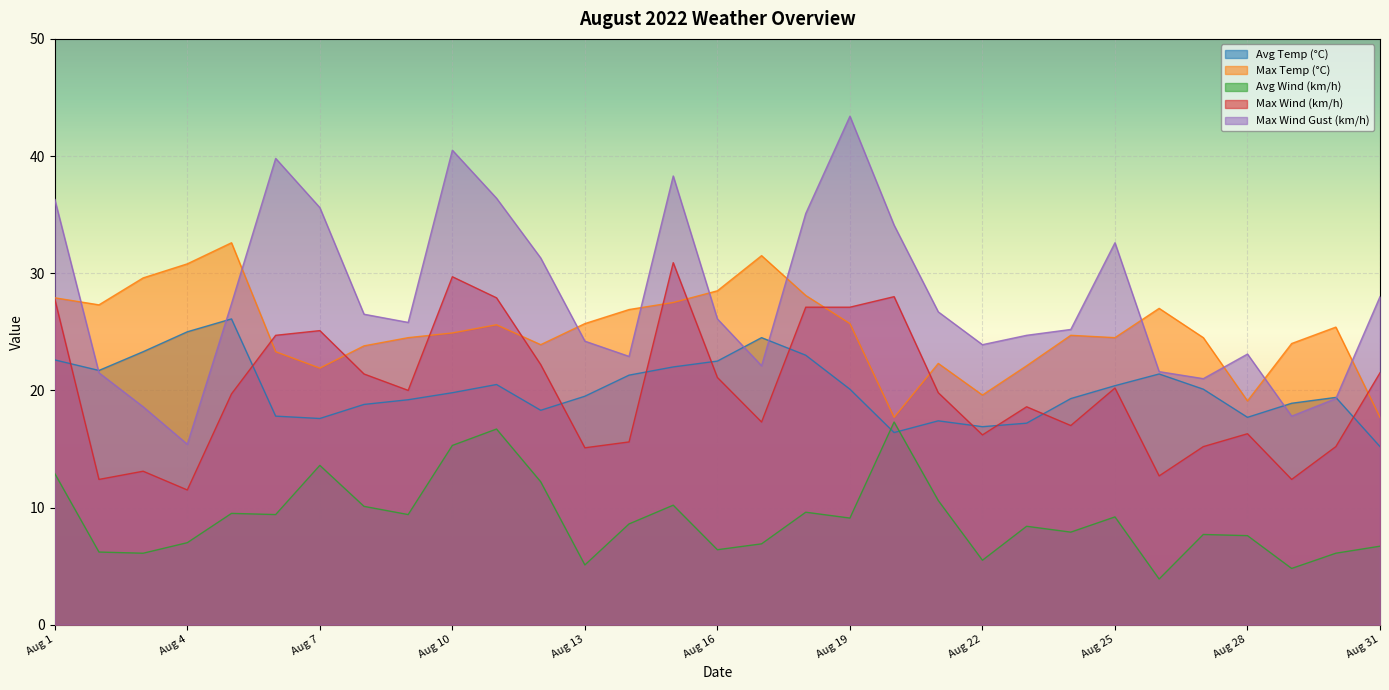

At Aug 11, list the series in order from smallest to largest.

Avg Wind (km/h), Avg Temp (°C), Max Temp (°C), Max Wind (km/h), Max Wind Gust (km/h)